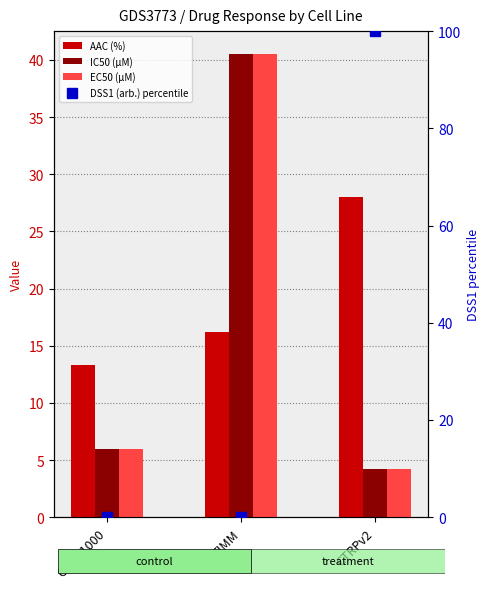

Rank the series by their maximum value, from highest to lowest.

DSS1 (arb.) percentile, IC50 (µM), EC50 (µM), AAC (%)